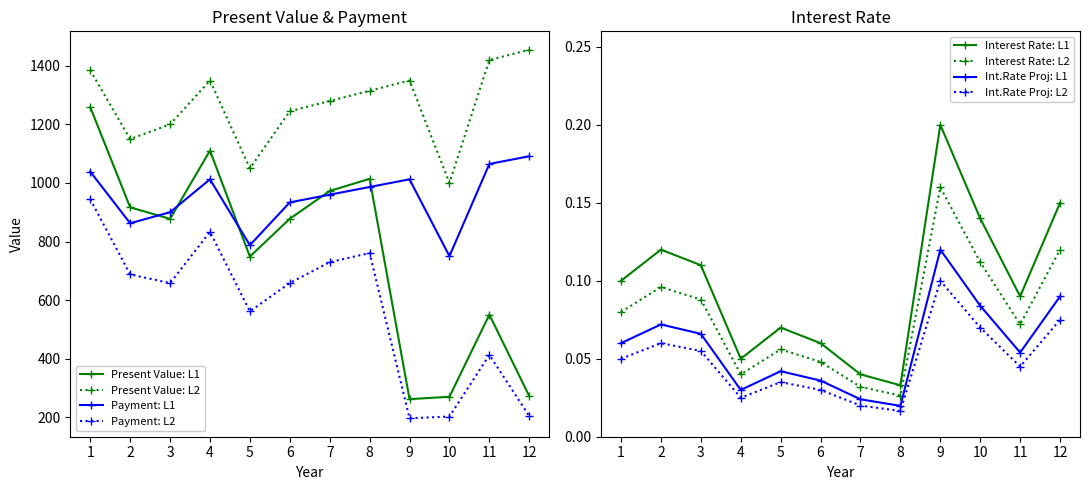

Which has a higher value, 11 or 4?

4